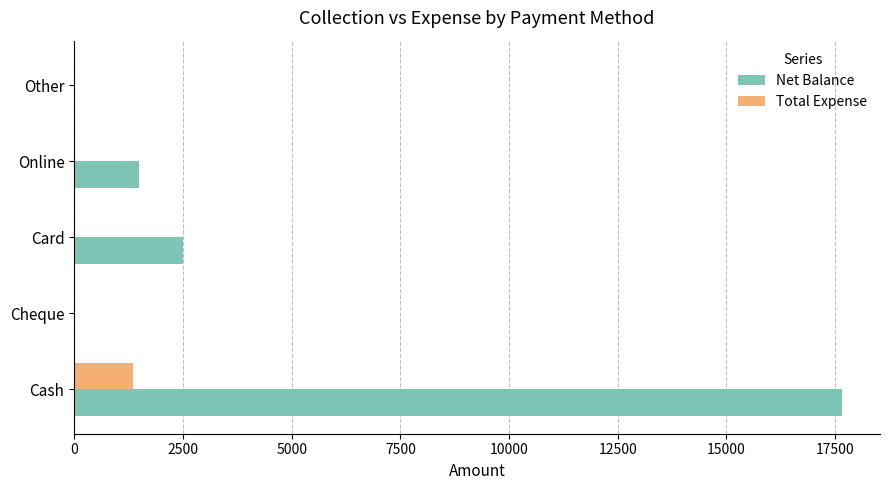

The value of Net Balance at Cheque is 0. True or false?

True